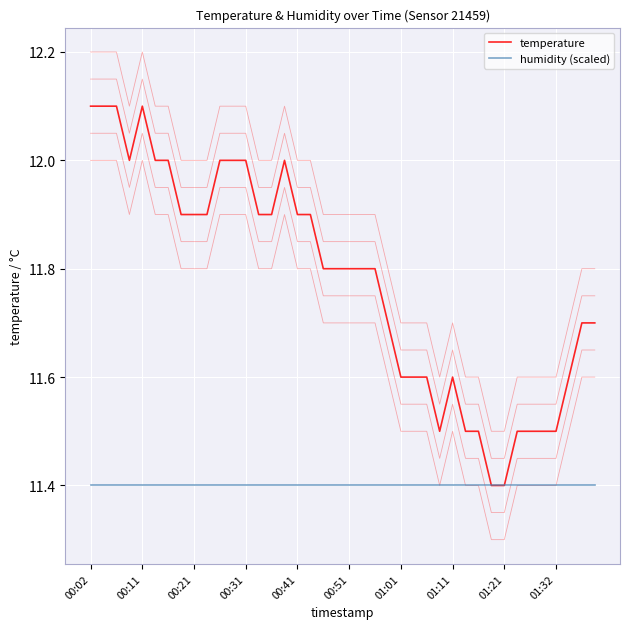

Between 29 and 18, which is larger?

18